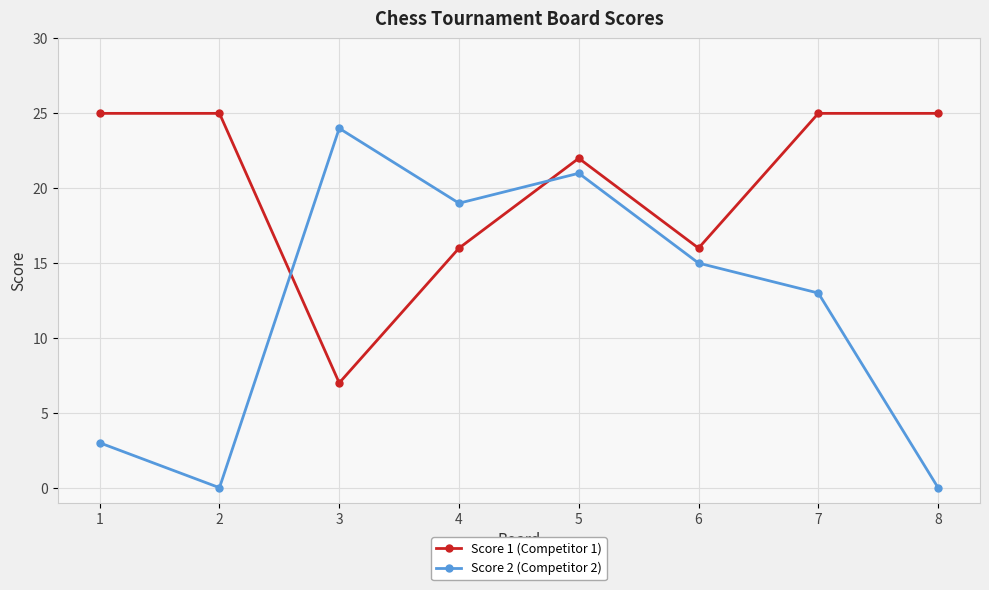

True or false: Score 2 (Competitor 2) and Score 1 (Competitor 1) cross at least once.

True